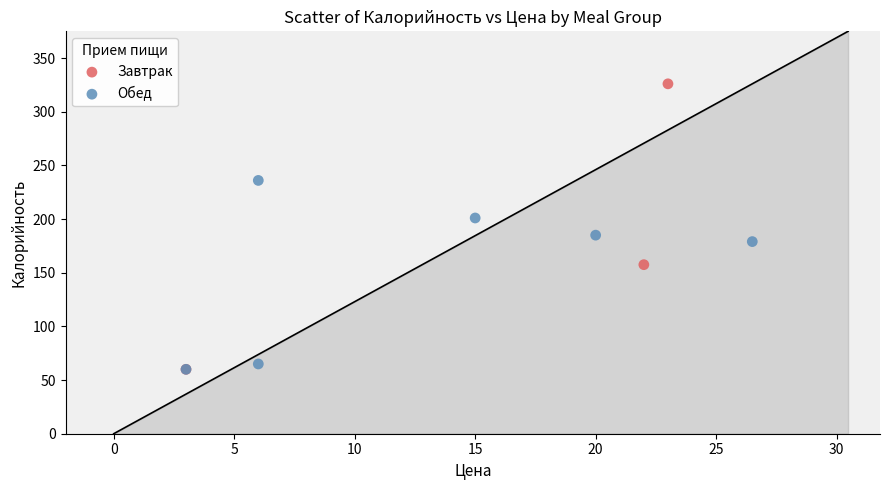

Which series has the largest Y range (max minus min)?

Завтрак